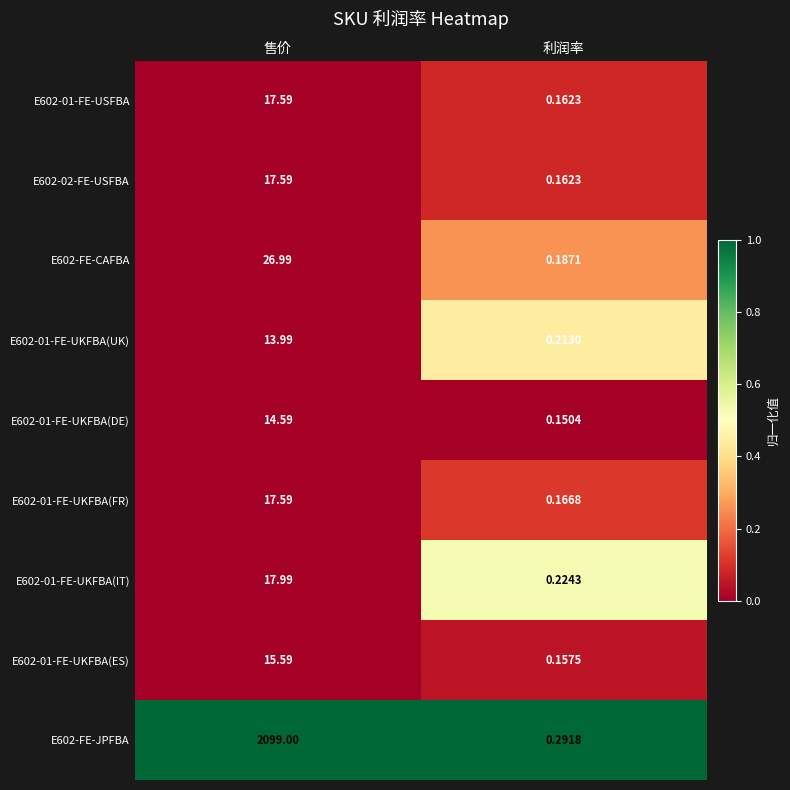

At which label does E602-01-FE-UKFBA(IT) first exceed 17?

售价